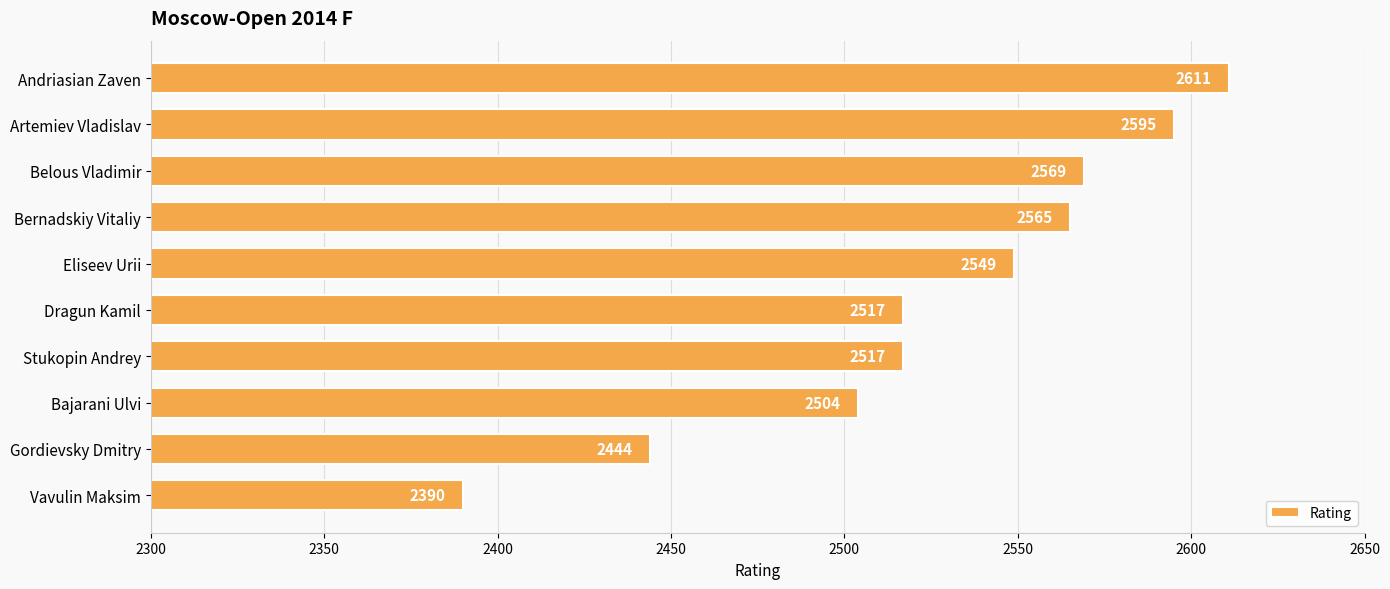

What is the label of the 1st bar from the bottom?

Vavulin Maksim